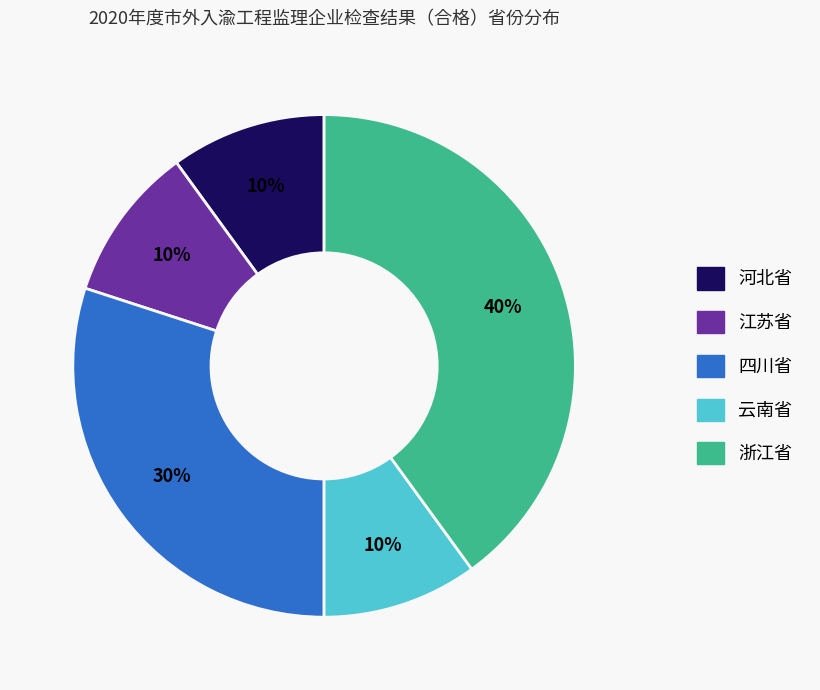

To the nearest percent, what is the difference between the 浙江省 and 河北省 slice percentages?

30%